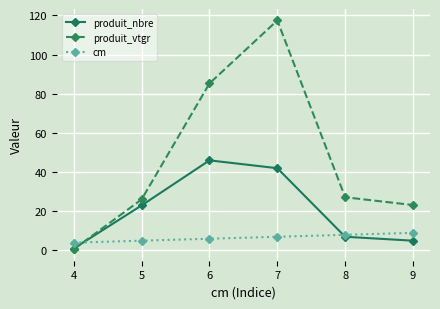

Reading right to left, transcribe all the data shown in this chart.

produit_nbre: 9=5.0	8=7.0	7=42.0	6=46.0	5=23.0	4=1.0
produit_vtgr: 9=23.2	8=27.2	7=117.4	6=85.3	5=26.1	4=0.6
cm: 9=9.0	8=8.0	7=7.0	6=6.0	5=5.0	4=4.0